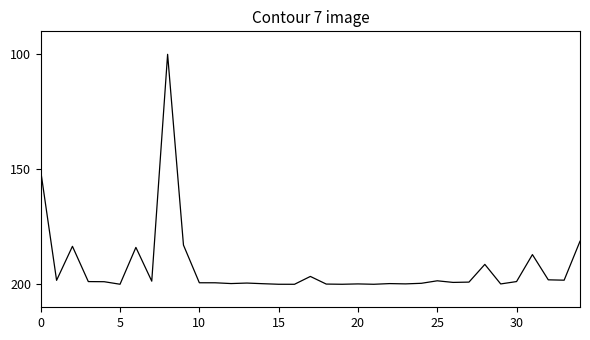

What is the smallest value displayed?

100.0